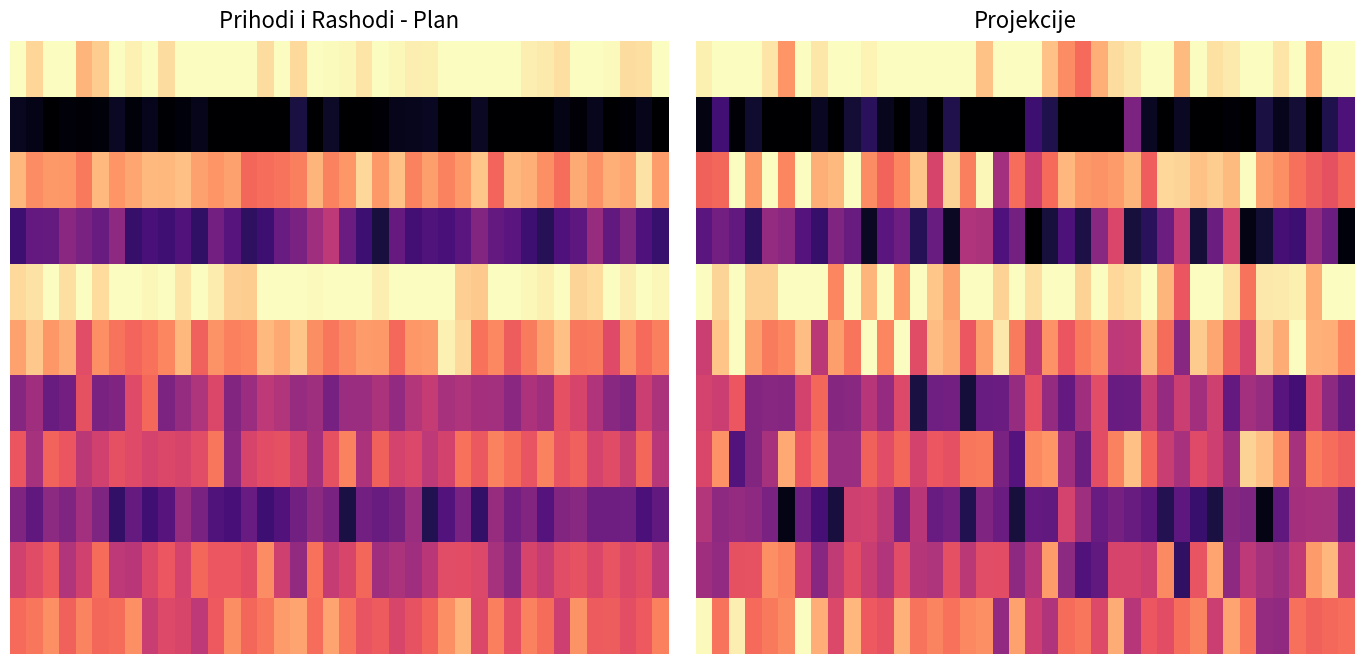

What is the average value of the 10 series?

0.7